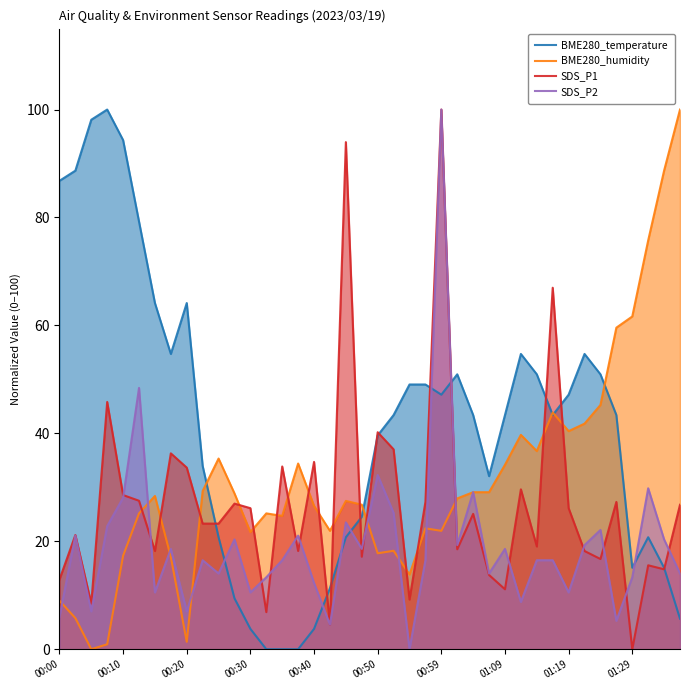

Is it true that SDS_P1 equals -66.1 at 01:29?

False